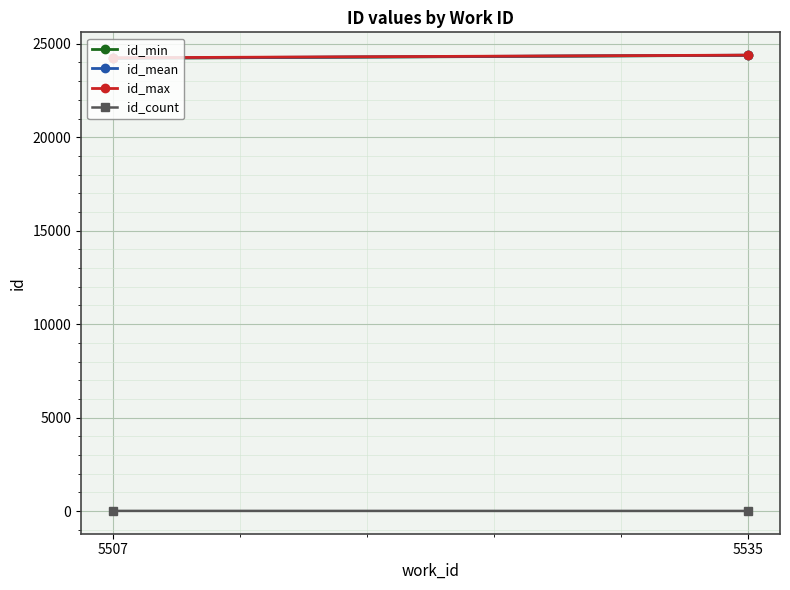

What is the difference between the id_max values at 5507 and 5535?

143.0